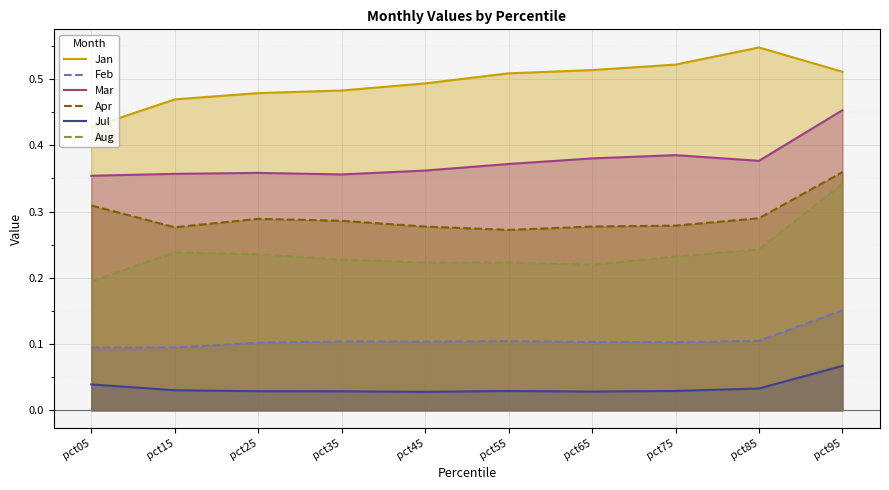

What is the spread (max minus min) of values at pct85?

0.5